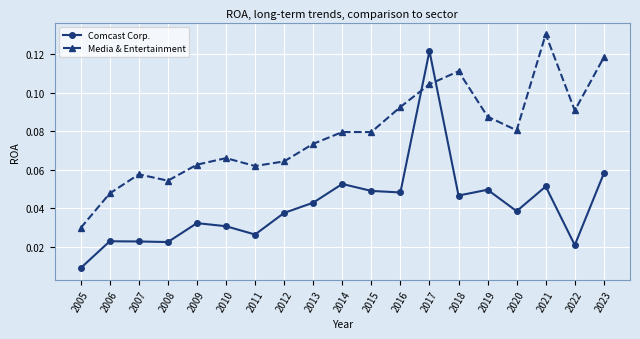

Where is Comcast Corp. nearest to the value 0?

2005